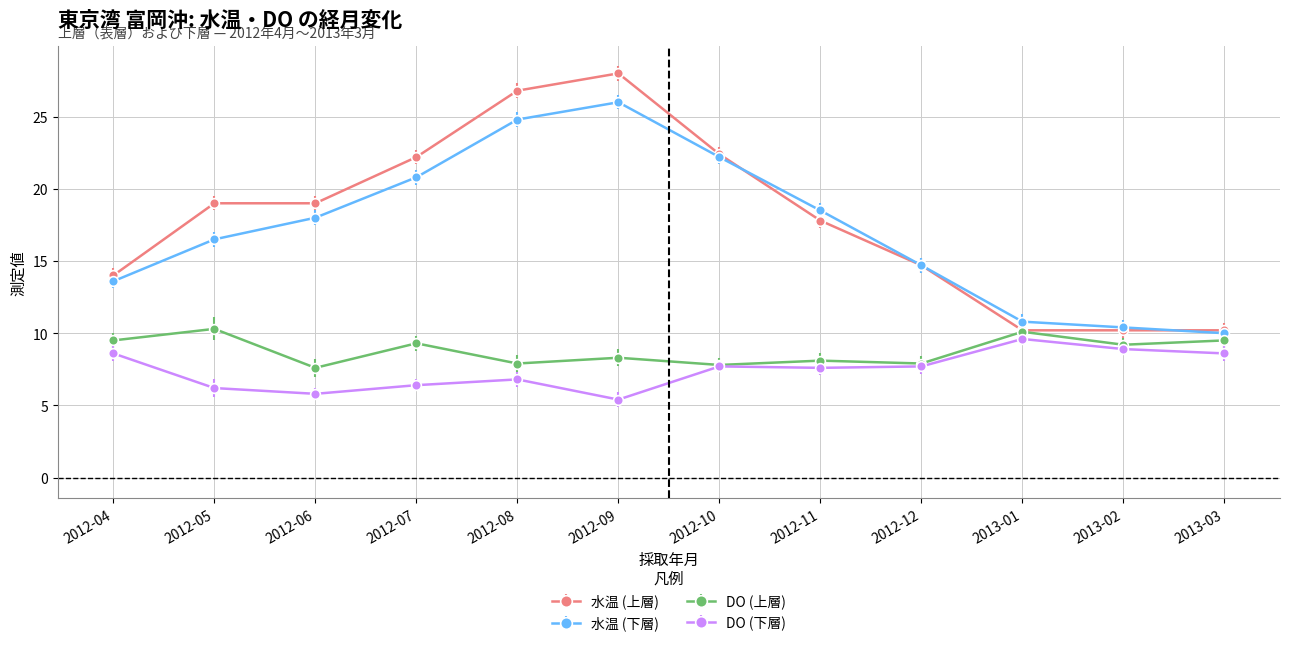

At which category does DO (上層) reach its first local valley?

2012-06